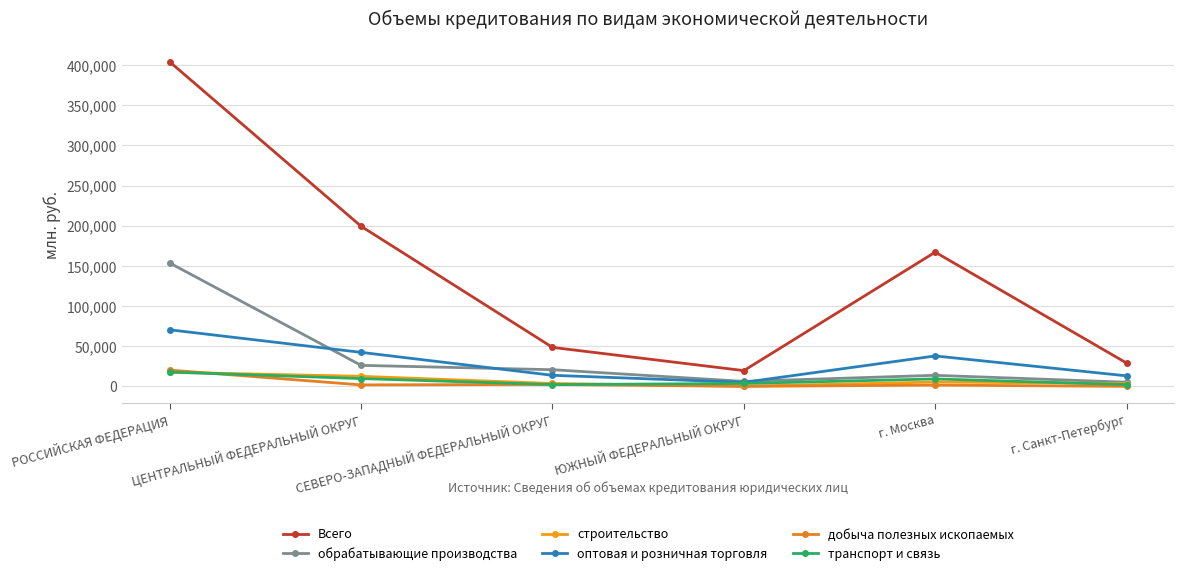

Between СЕВЕРО-ЗАПАДНЫЙ ФЕДЕРАЛЬНЫЙ ОКРУГ and ЮЖНЫЙ ФЕДЕРАЛЬНЫЙ ОКРУГ, which series saw the biggest shift?

Всего